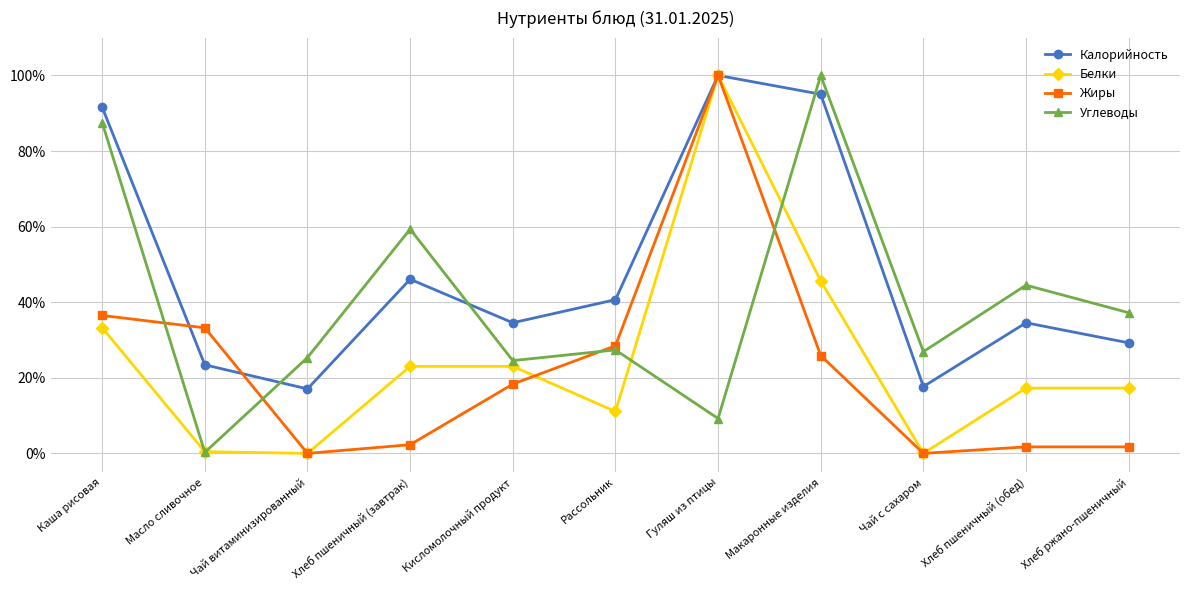

Between Чай с сахаром and Хлеб пшеничный (обед), which series saw the biggest shift?

Углеводы